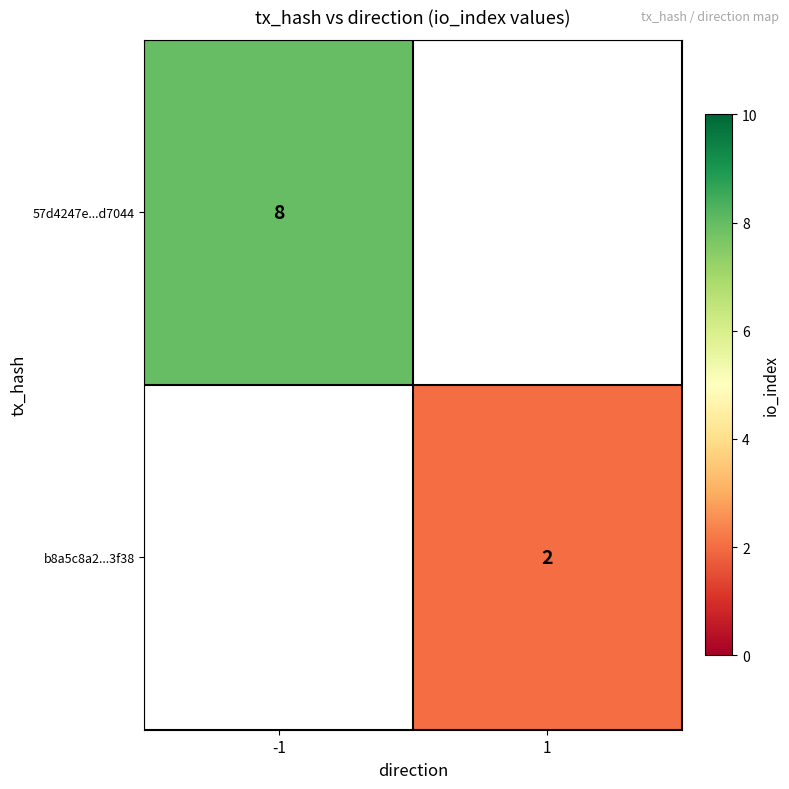

Is it true that 57d4247e...d7044 equals 3 at -1?

False